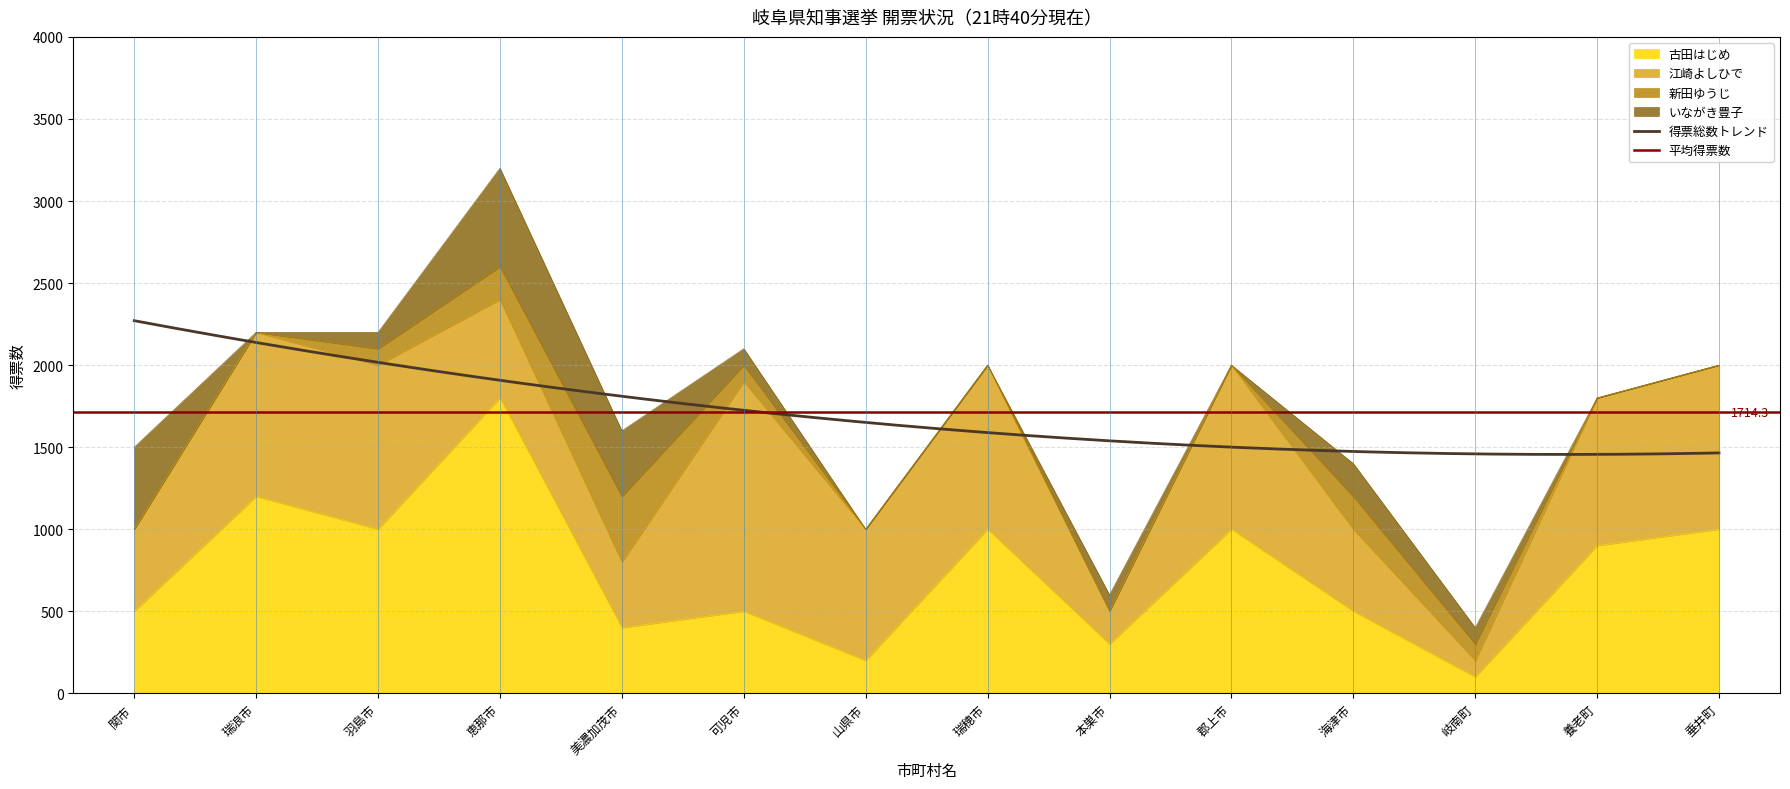

At which category is the sum across all series the highest?

恵那市